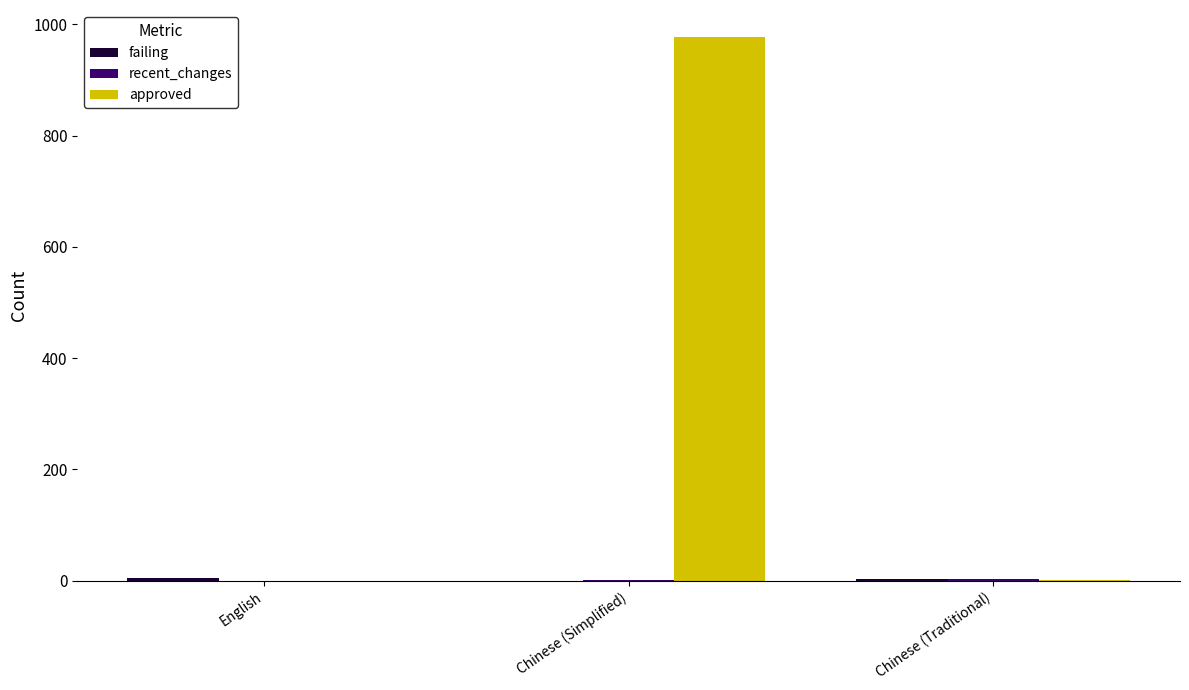

At which label is approved closest to 488?

Chinese (Traditional)